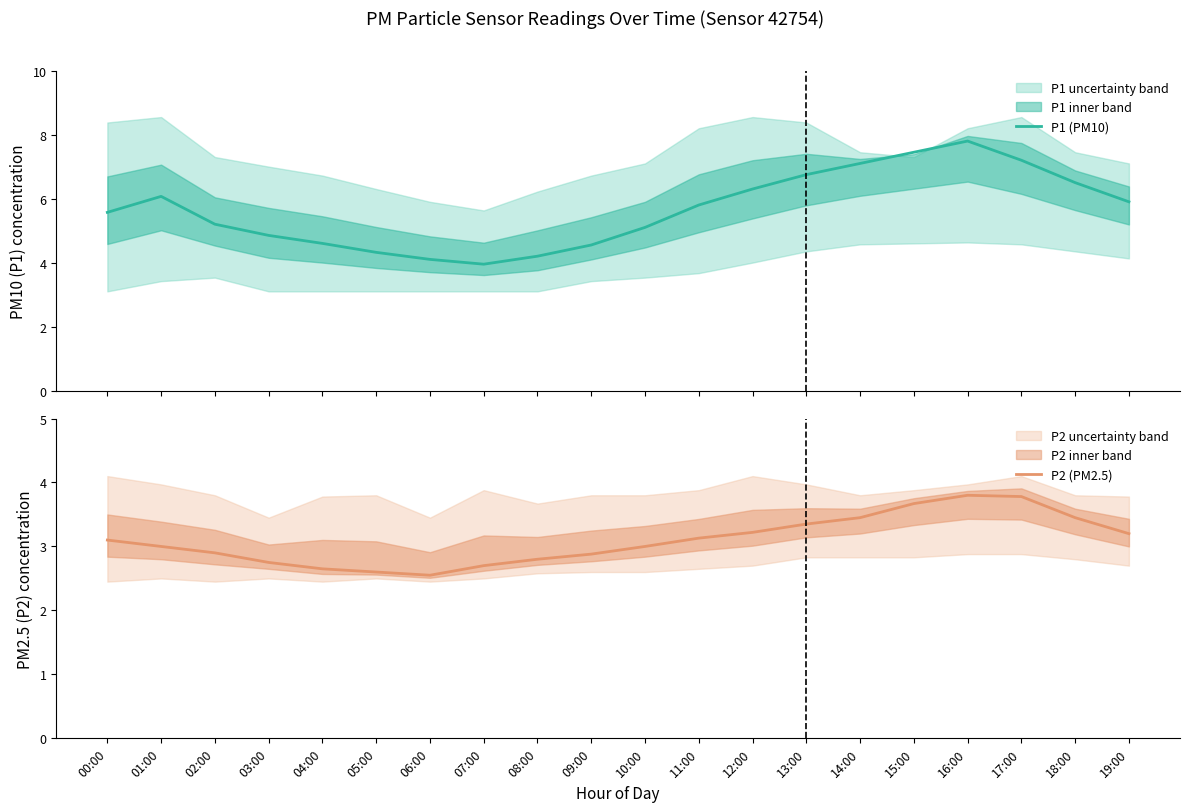

Which label corresponds to the largest value in the chart?

16:00